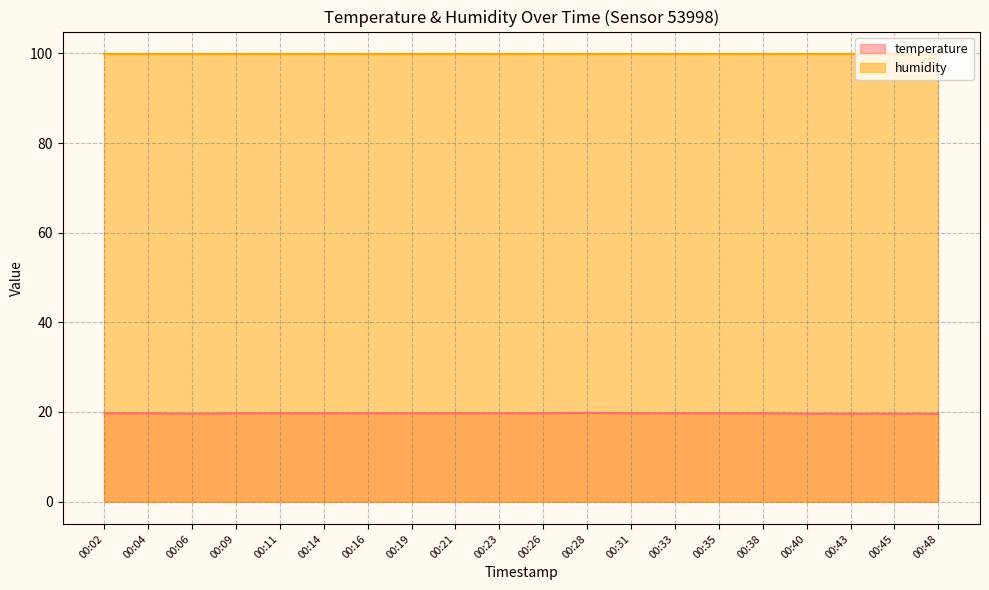

What is the change in value from 00:19 to 00:28?

+0.1